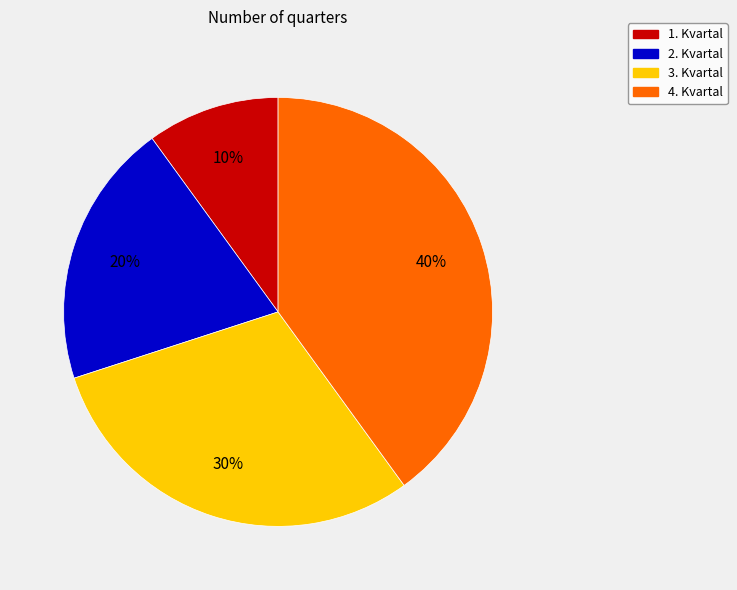

To the nearest percent, what is the average slice percentage?

25%